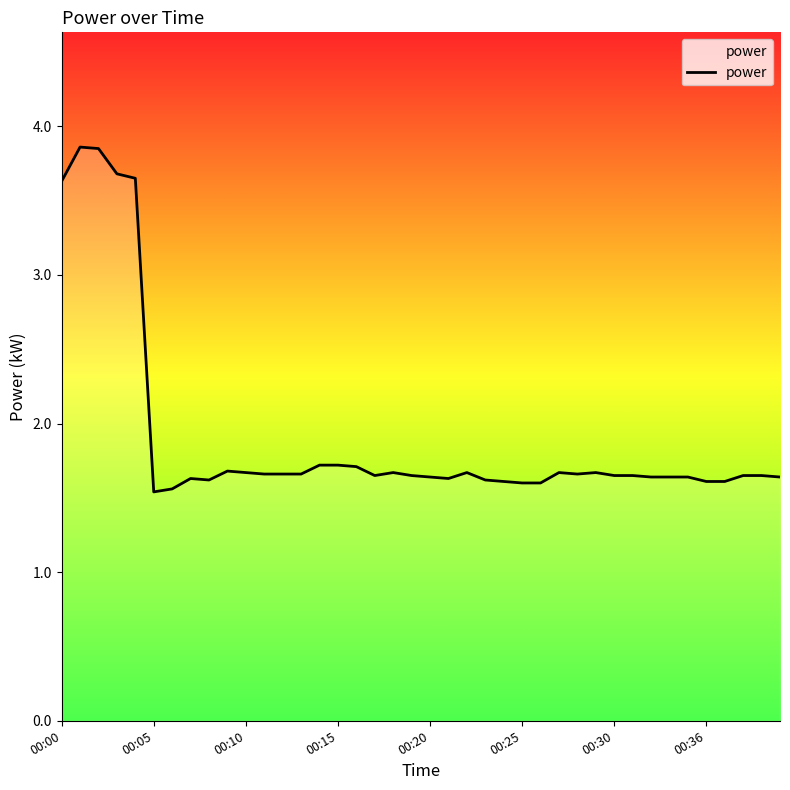

What is the smallest value displayed?

1.5